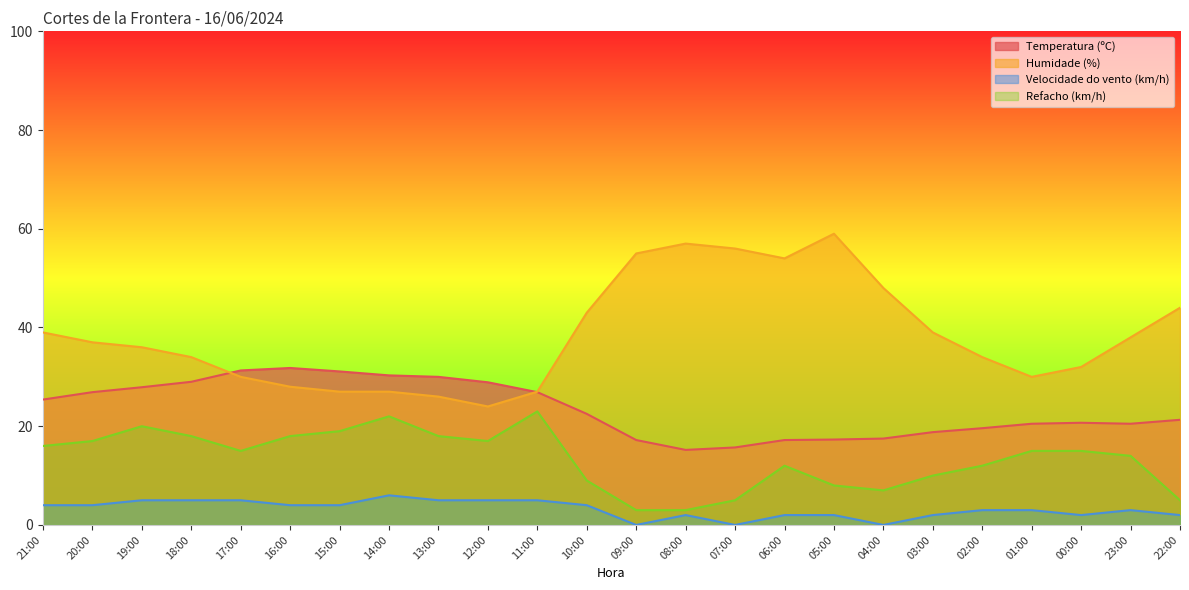

Where is the first local maximum for Humidade (%)?

08:00